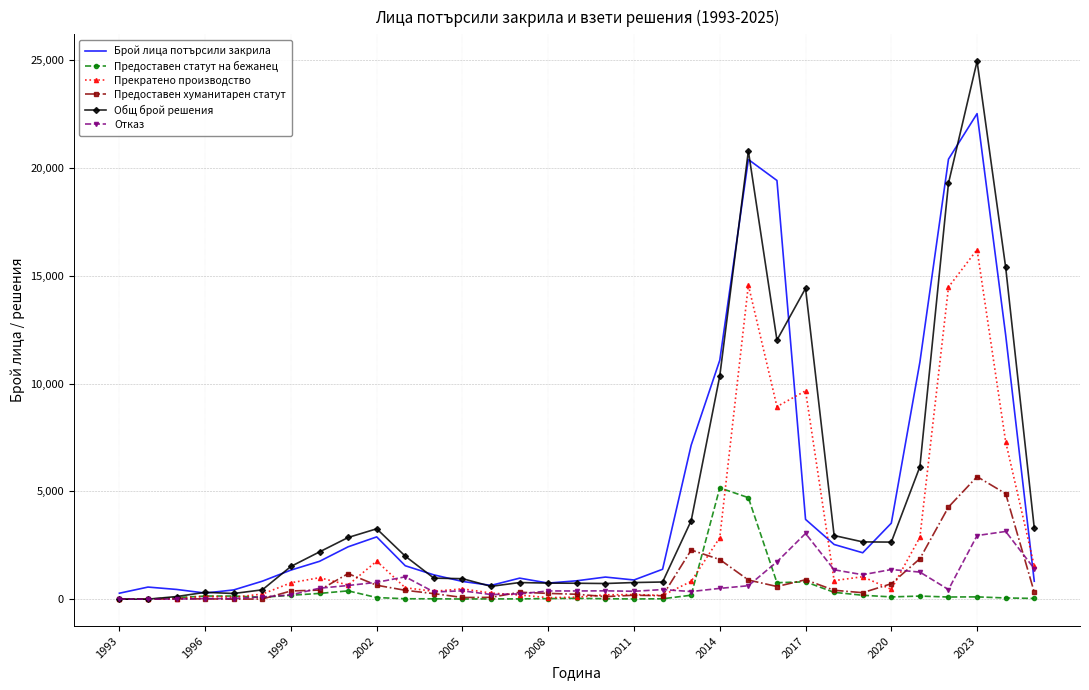

Which series has the widest spread of values?

Общ брой решения